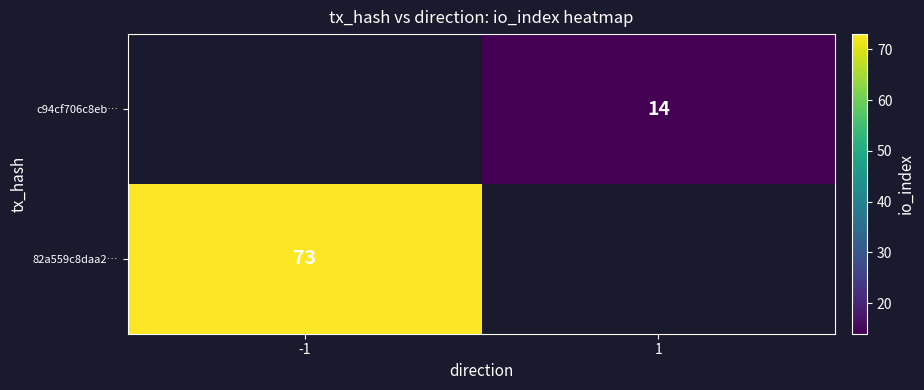

What is the minimum value shown in the chart?

14.0